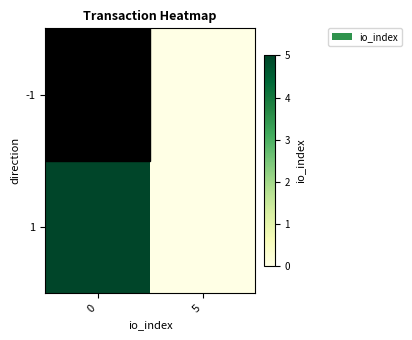

List the series in order of their overall mean, highest first.

-1, 1